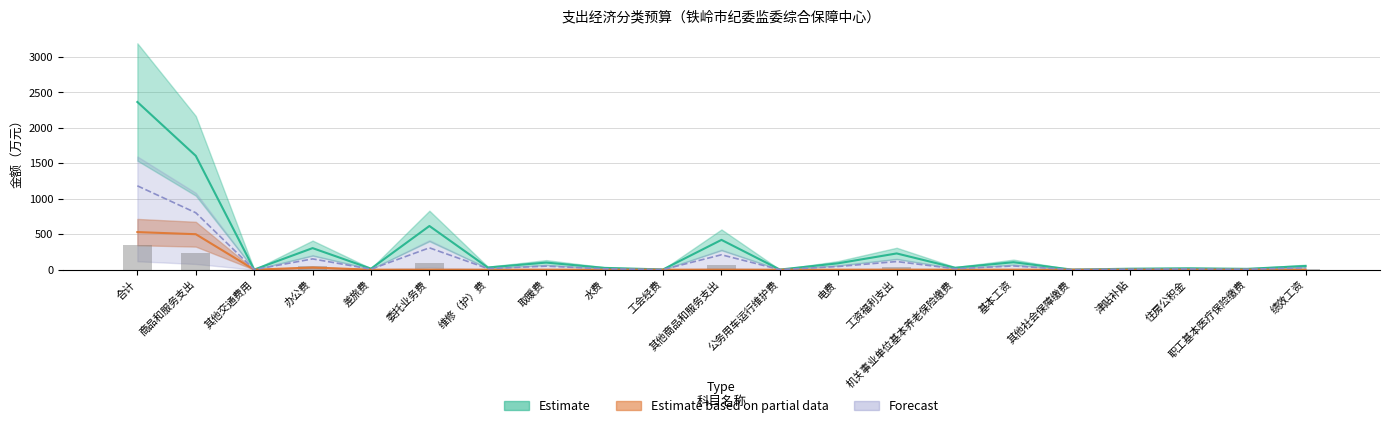

List the series in order of their peak value, highest first.

Estimate, Forecast, Estimate based on partial data